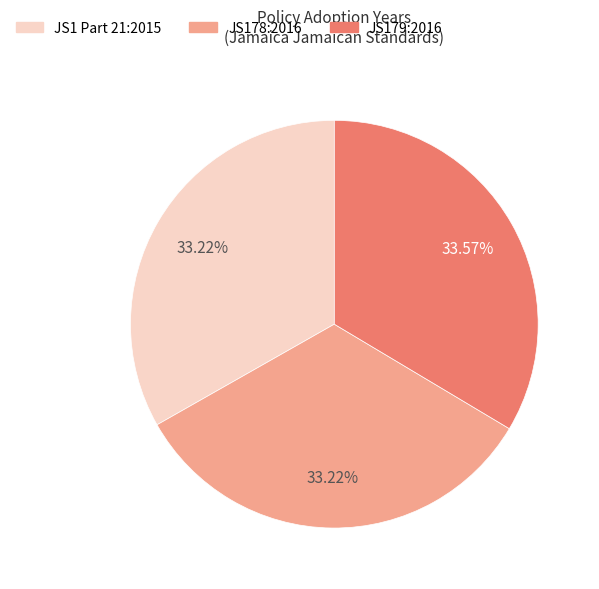

Is it true that JS179:2016 is 34% of the pie?

True